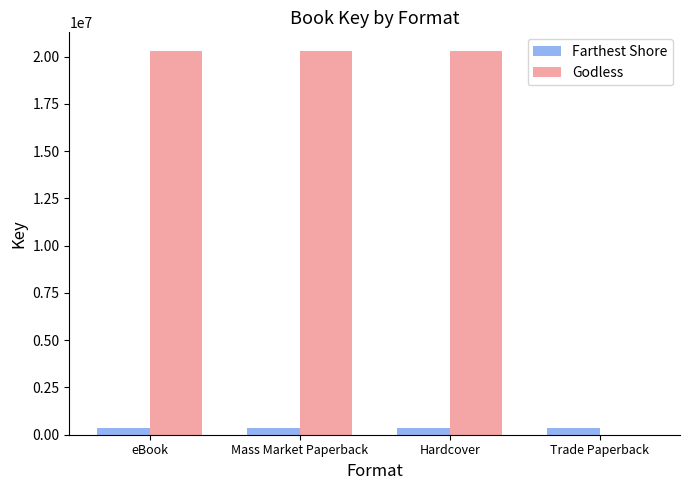

What are all the series names shown in the legend?

Farthest Shore, Godless